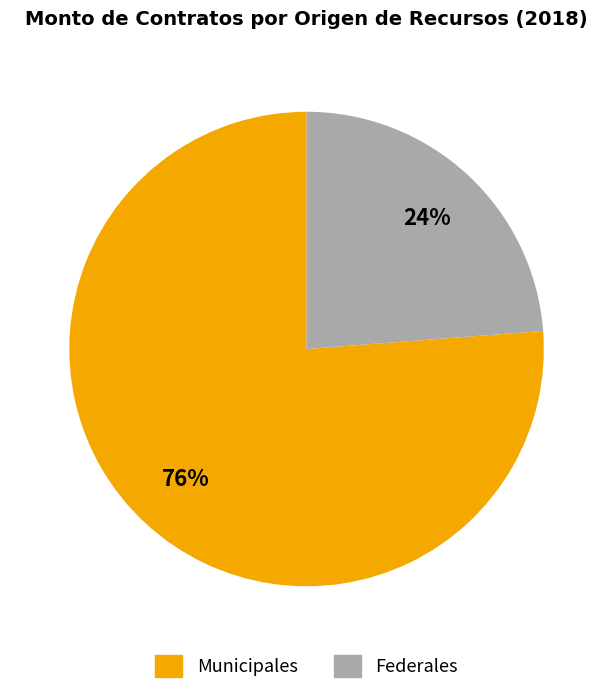

Combined, do Federales and Municipales account for over 50%?

Yes